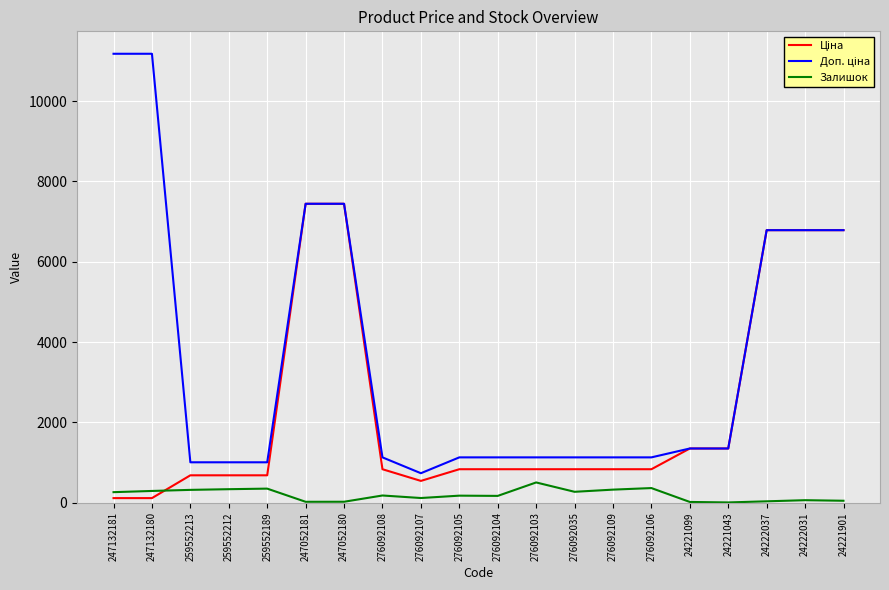

What is the minimum value shown in the chart?

4.0